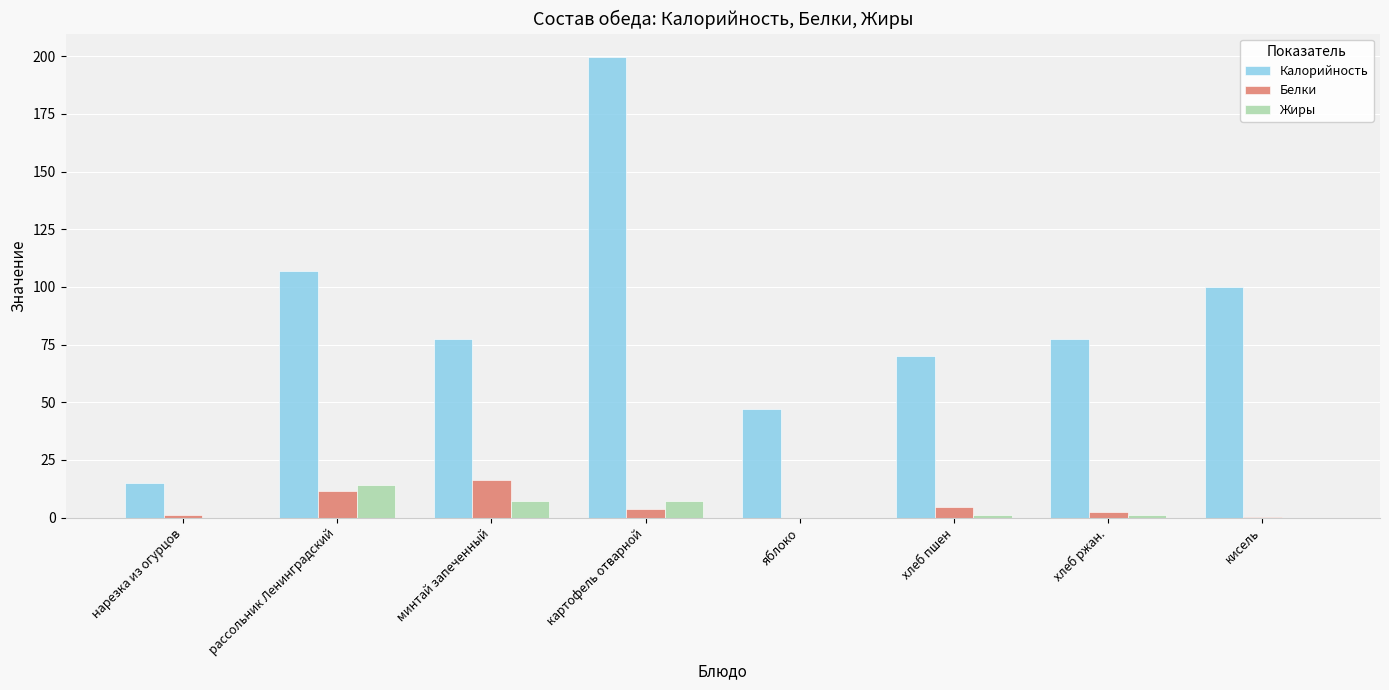

How many data points in Жиры are above 1?

4